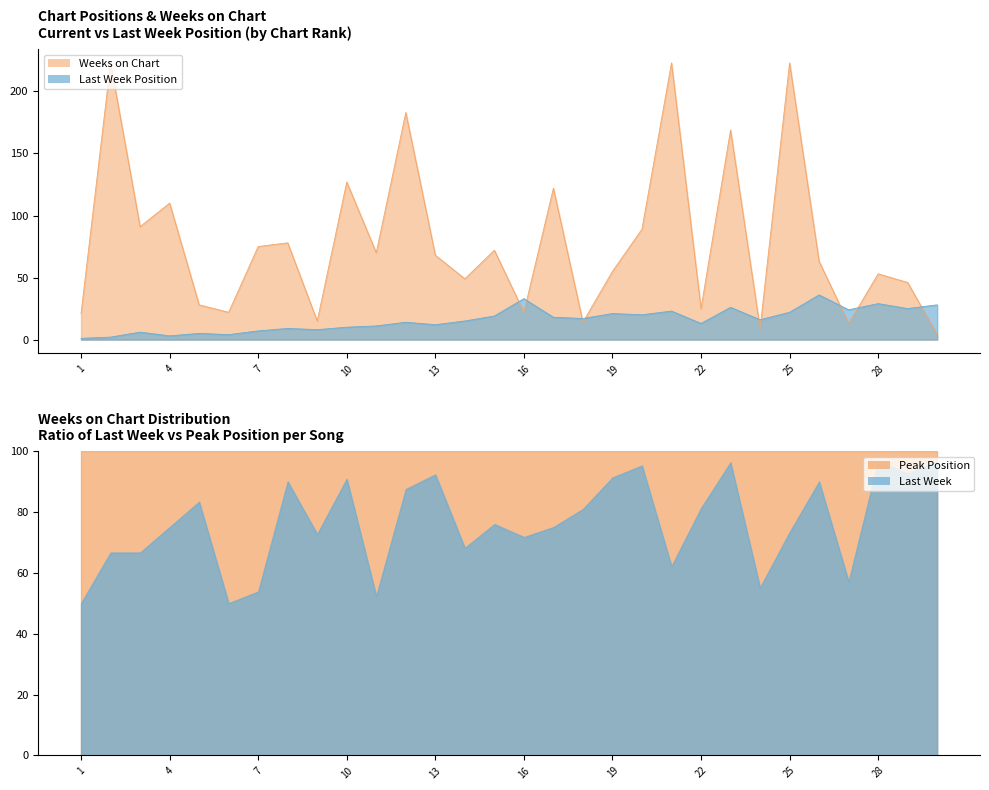

Which series ends up on top after the final intersection of Last Week and Weeks on Chart?

Last Week